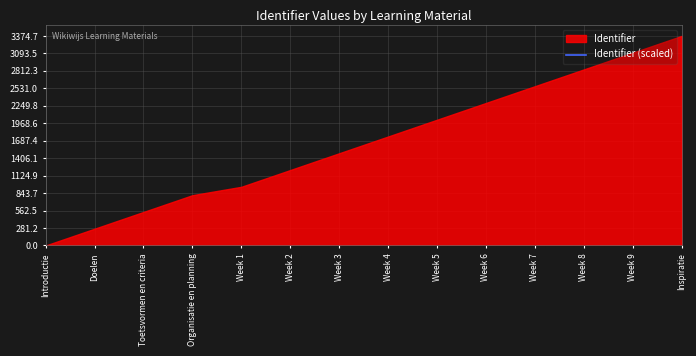

What is the sum of all values?

51540388.2